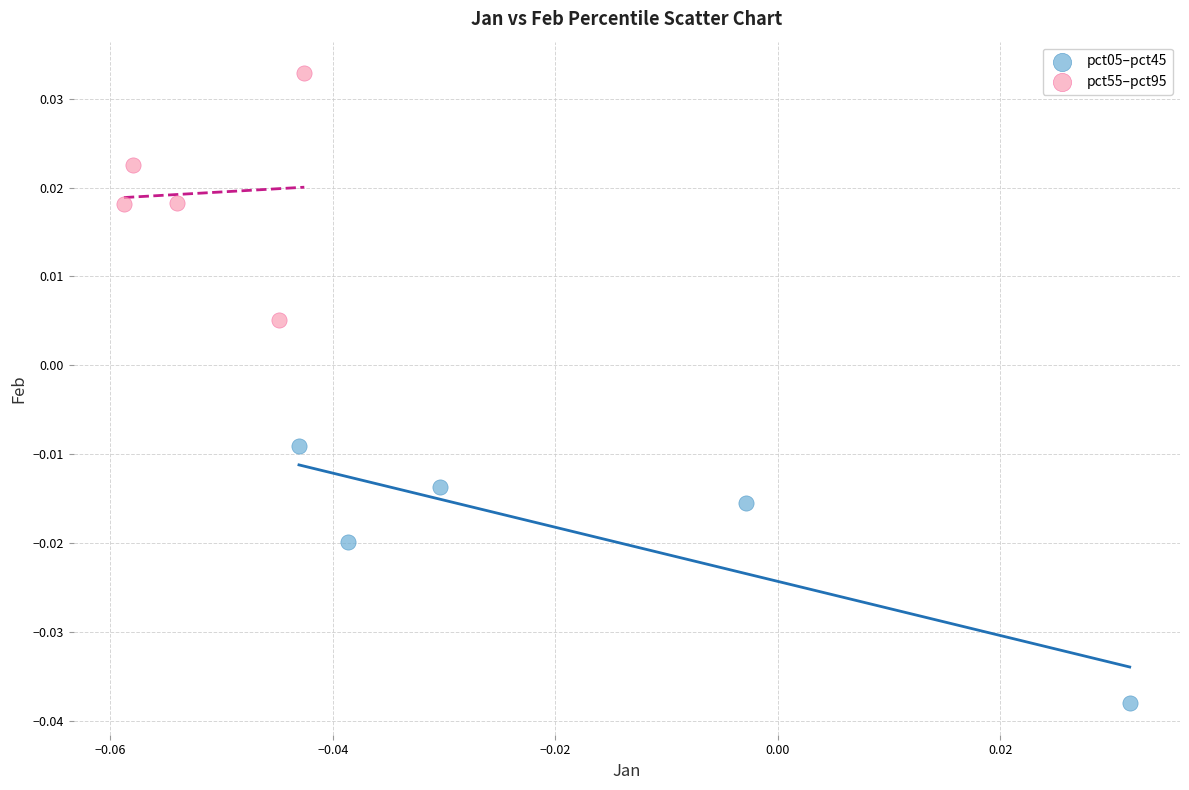

Which series contains the highest Y value?

pct55–pct95